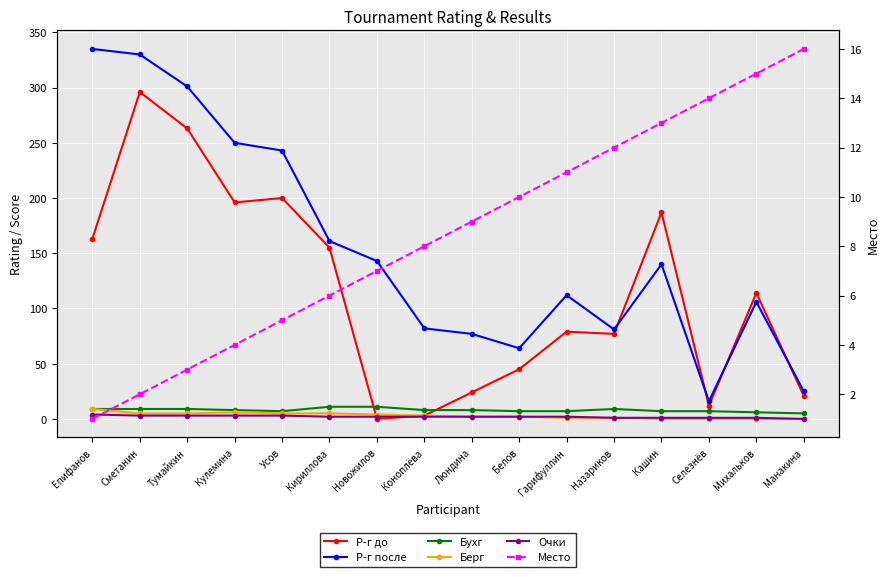

The Берг series shows 3 at Кириллова. True or false?

False